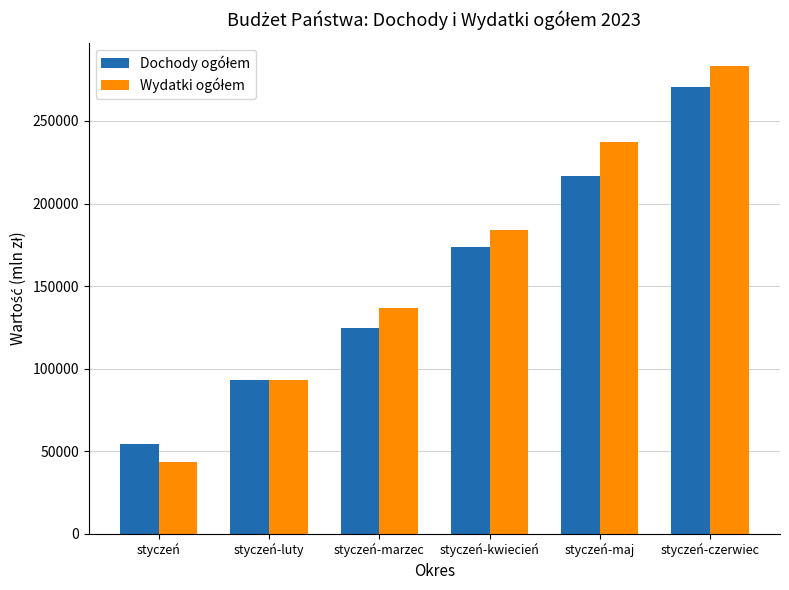

At which category is the sum across all series the highest?

styczeń-czerwiec